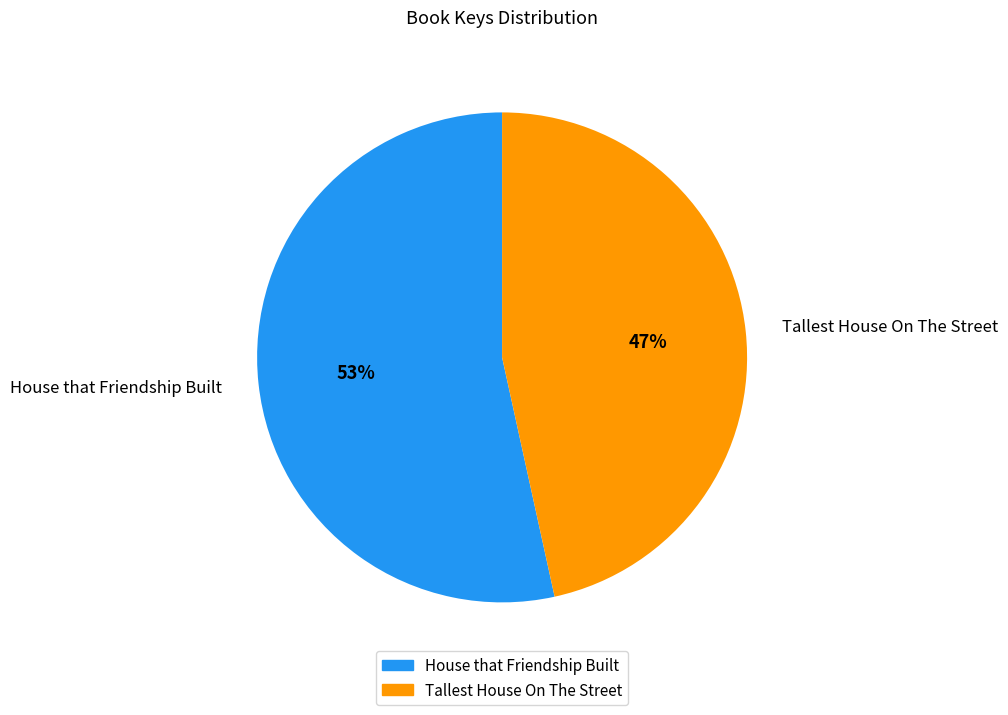

How many slices are in this pie chart?

2